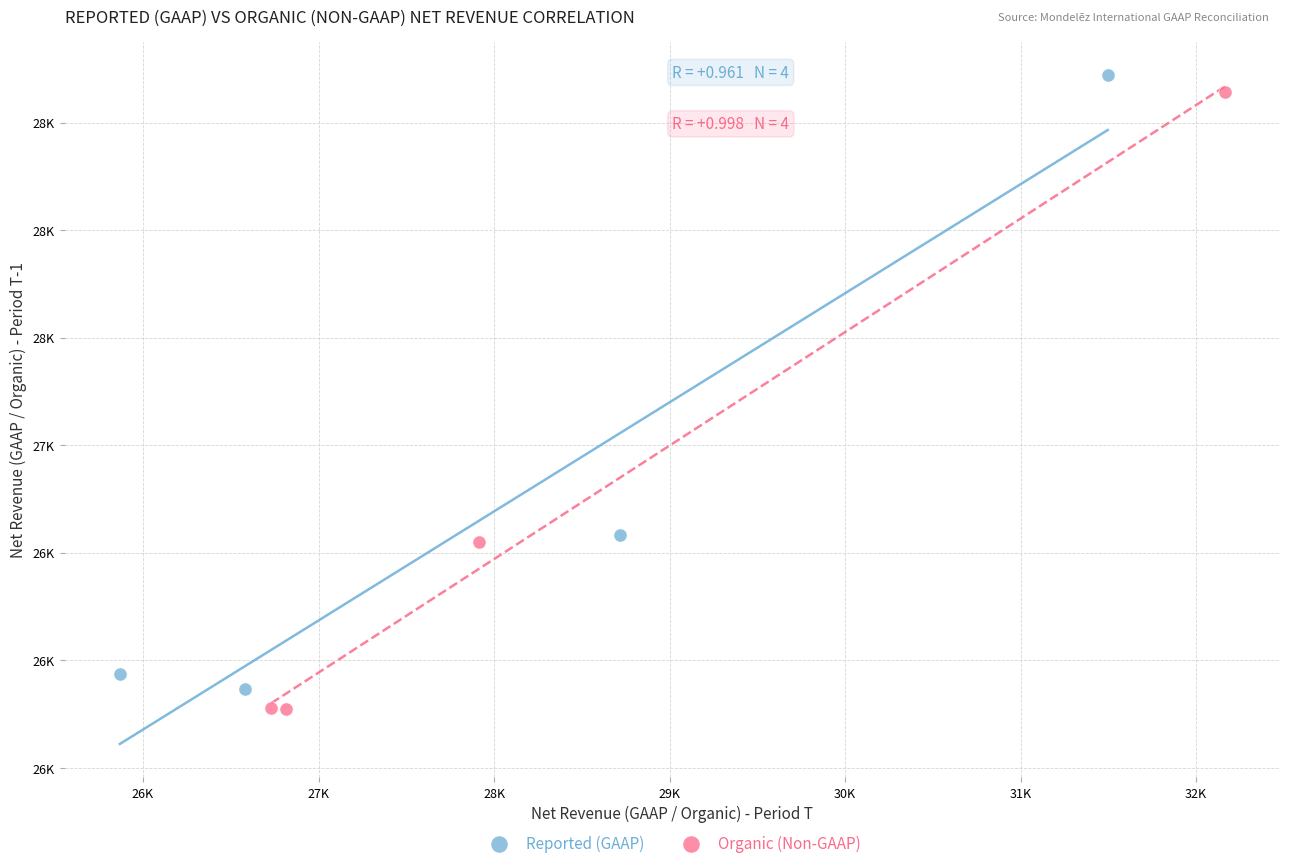

Which series contains the highest Y value?

Reported (GAAP)